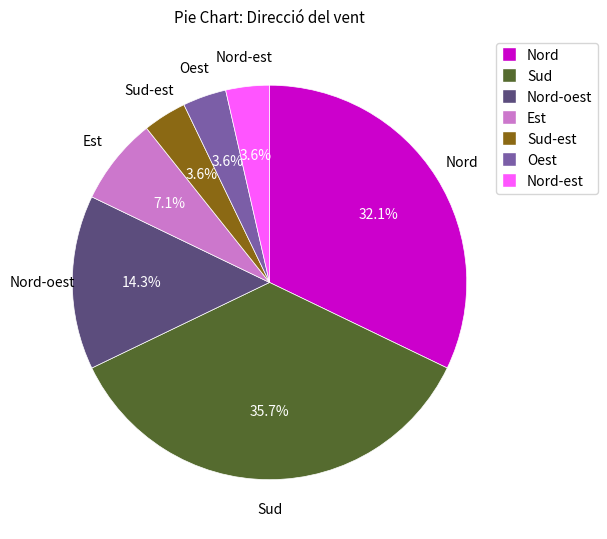

Does any single category account for the majority?

No